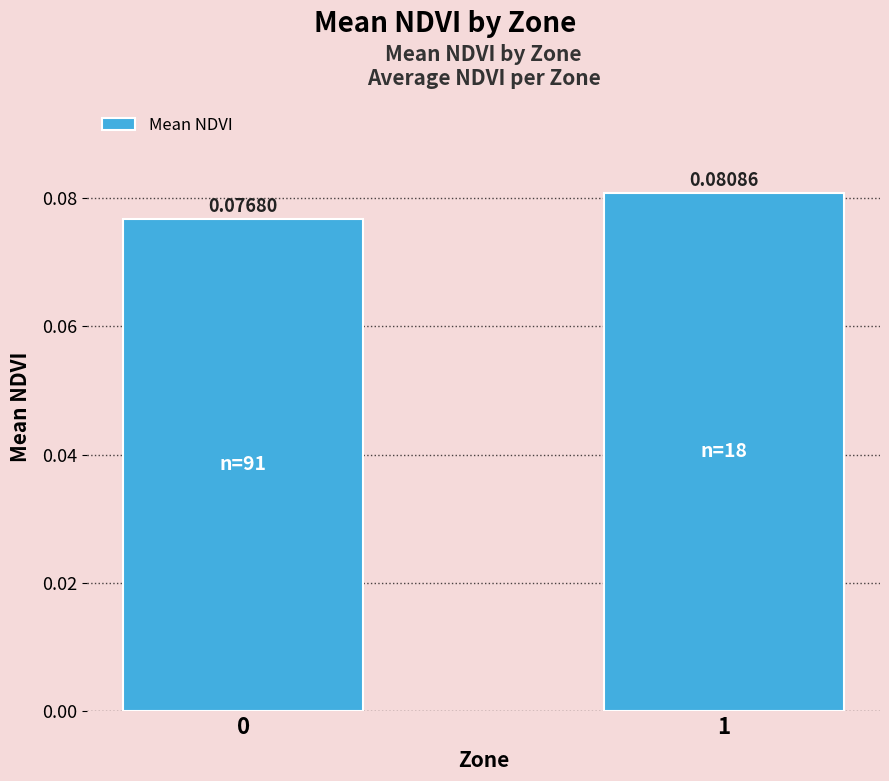

Rank the categories by value from lowest to highest.

0, 1